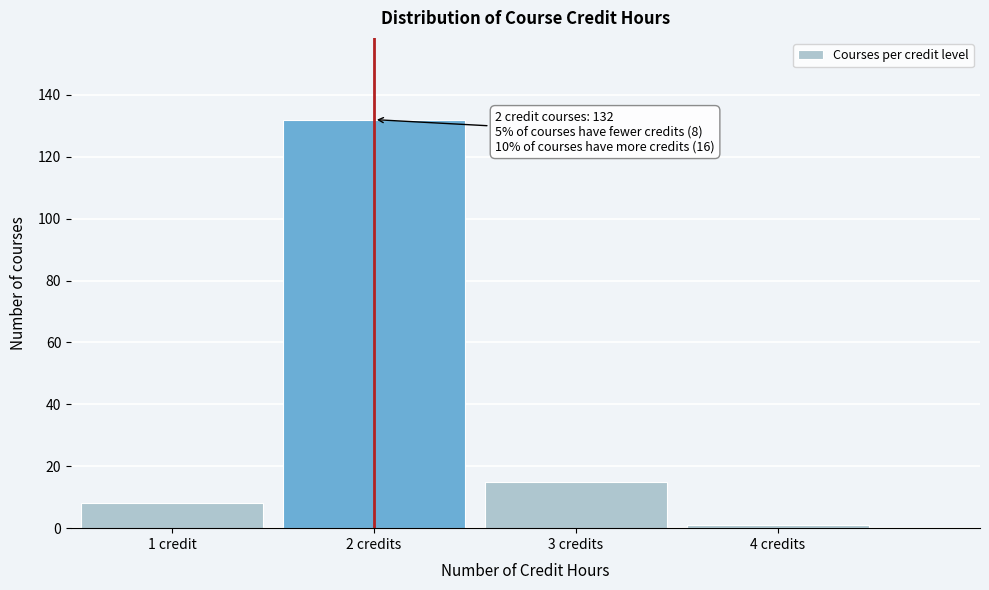

Reading left to right, transcribe all the data shown in this chart.

8	132	15	1